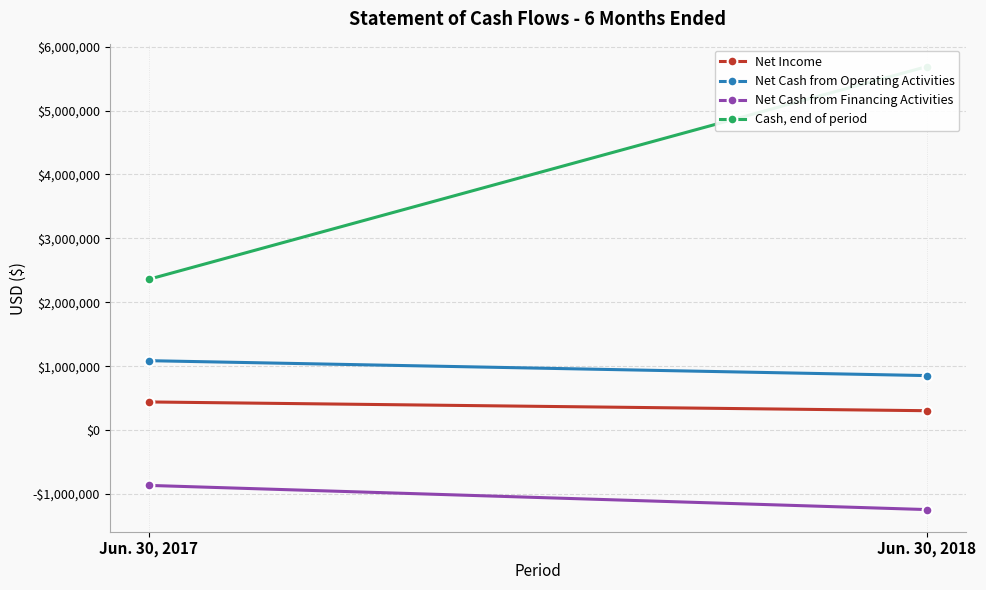

What is the value of the Net Income point at the 2nd from the left?

302475